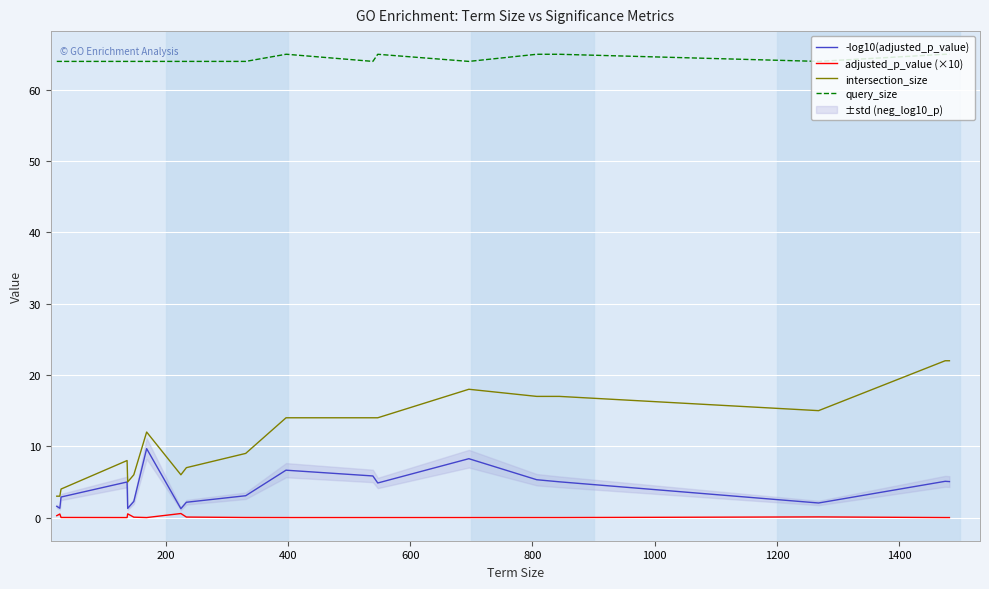

True or false: query_size and -log10(adjusted_p_value) cross at least once.

False